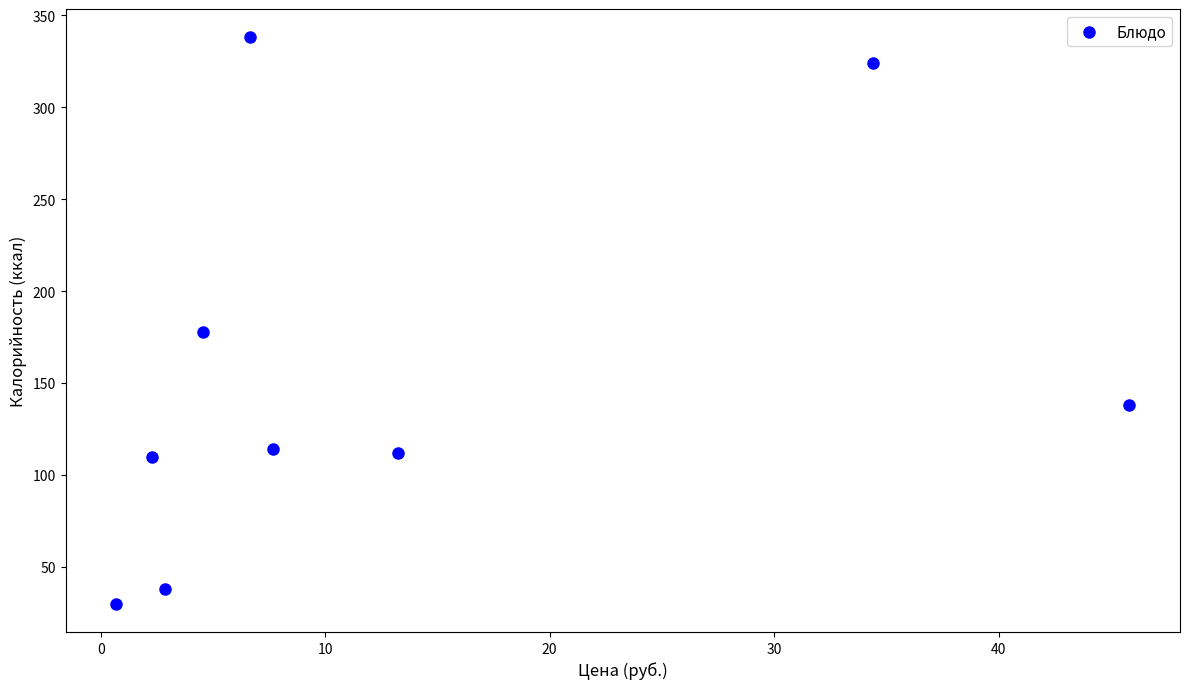

What is the average Y value?

154